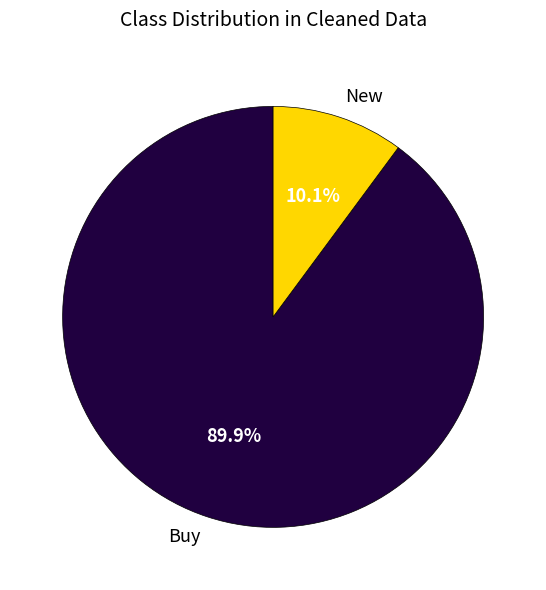

Which slice is the largest?

Buy